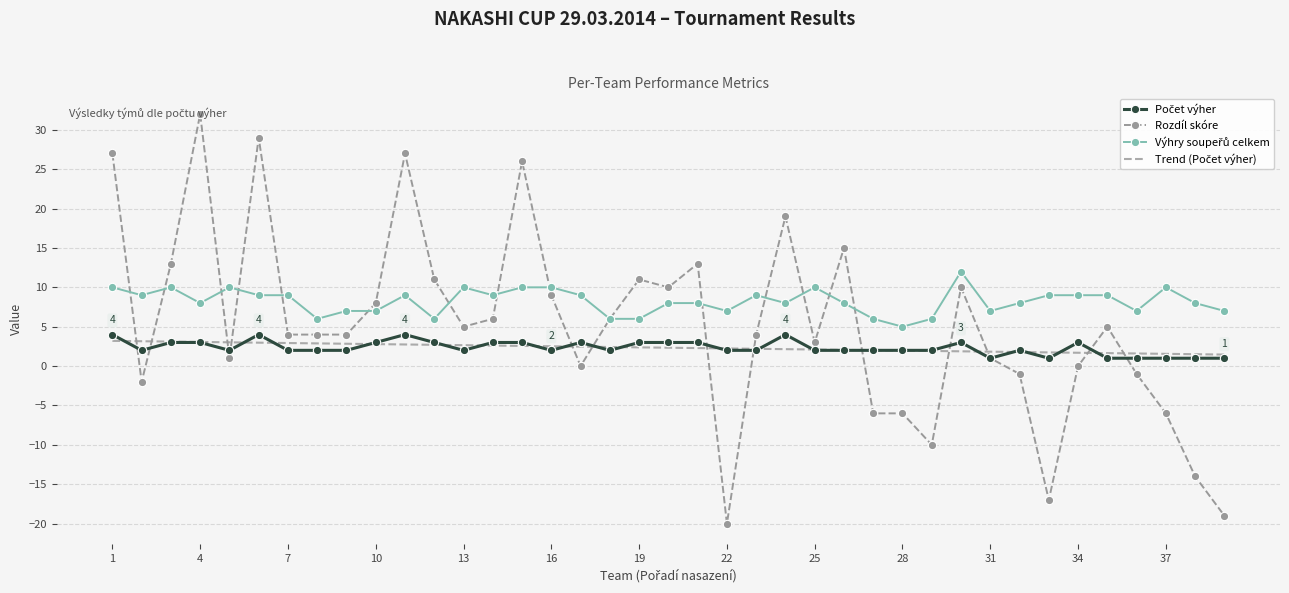

Which series has the largest range (max minus min)?

Rozdíl skóre